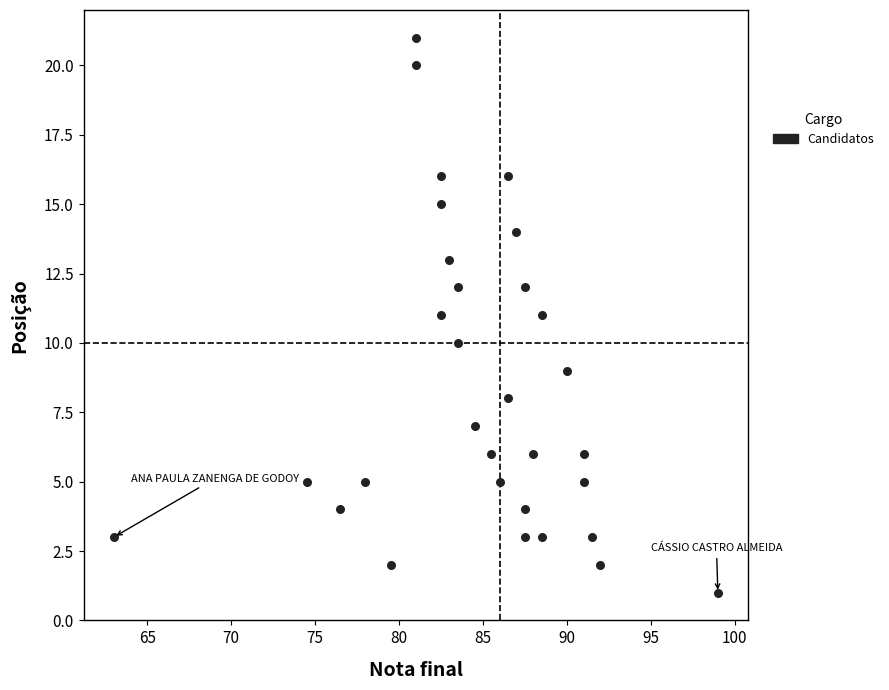

What is the range of Y values (max minus min)?

20